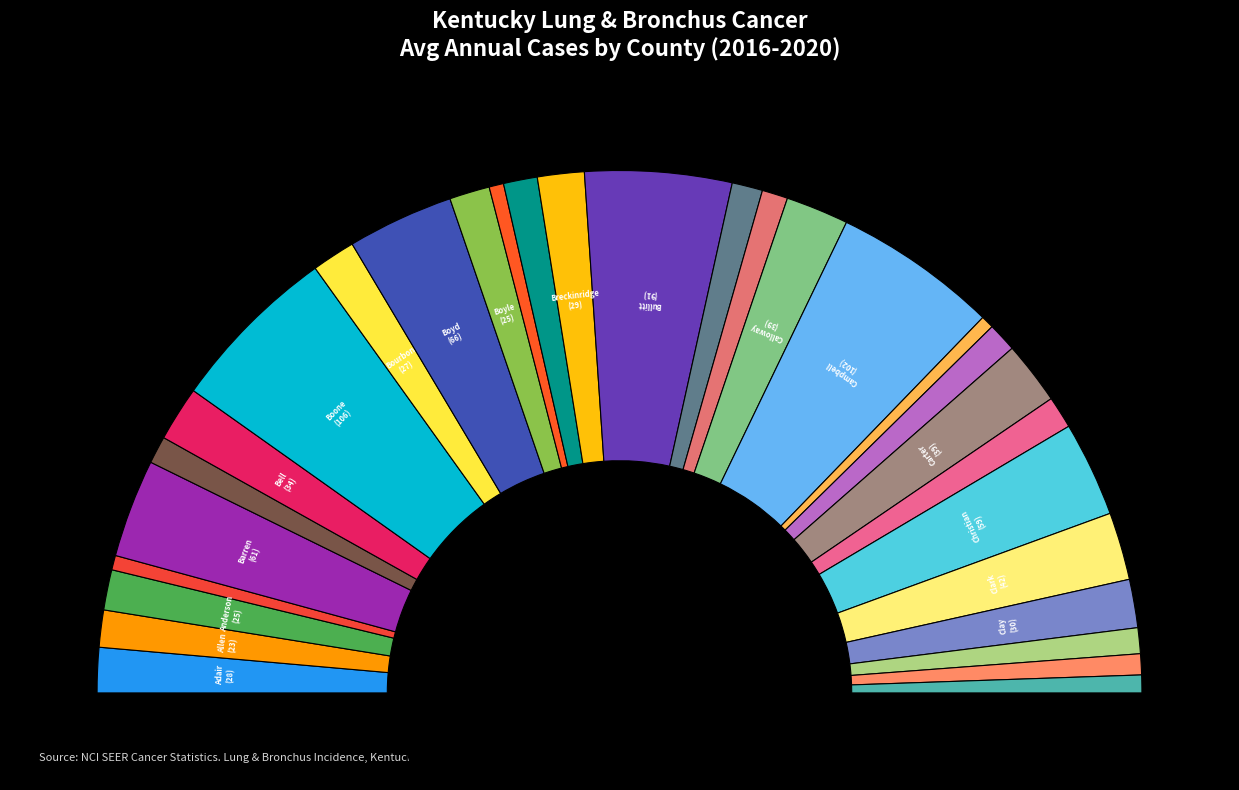

True or false: Christian accounts for 6% of the total.

True